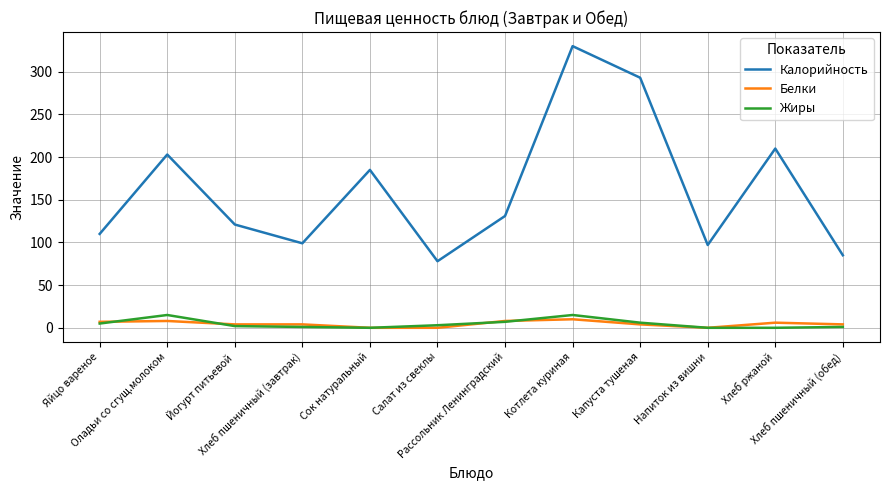

What is the total value across all series at Хлеб пшеничный (завтрак)?

104